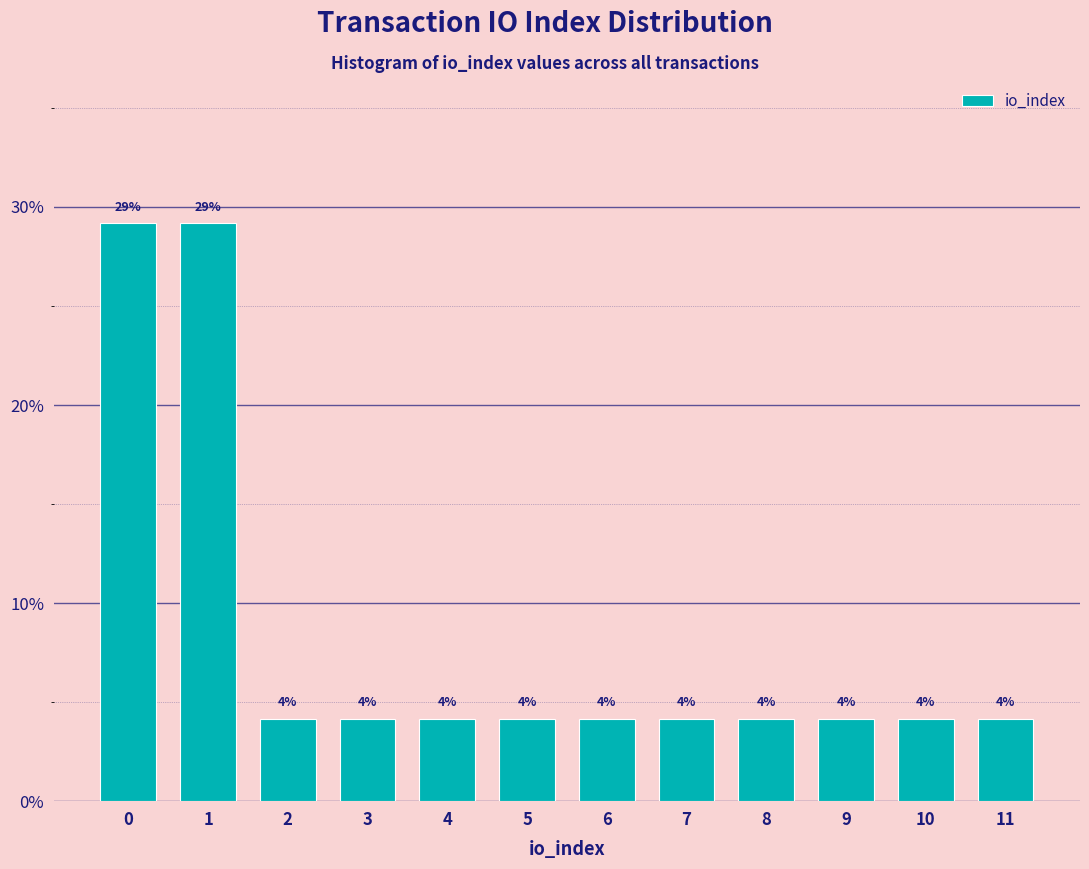

Are the bars horizontal?

No